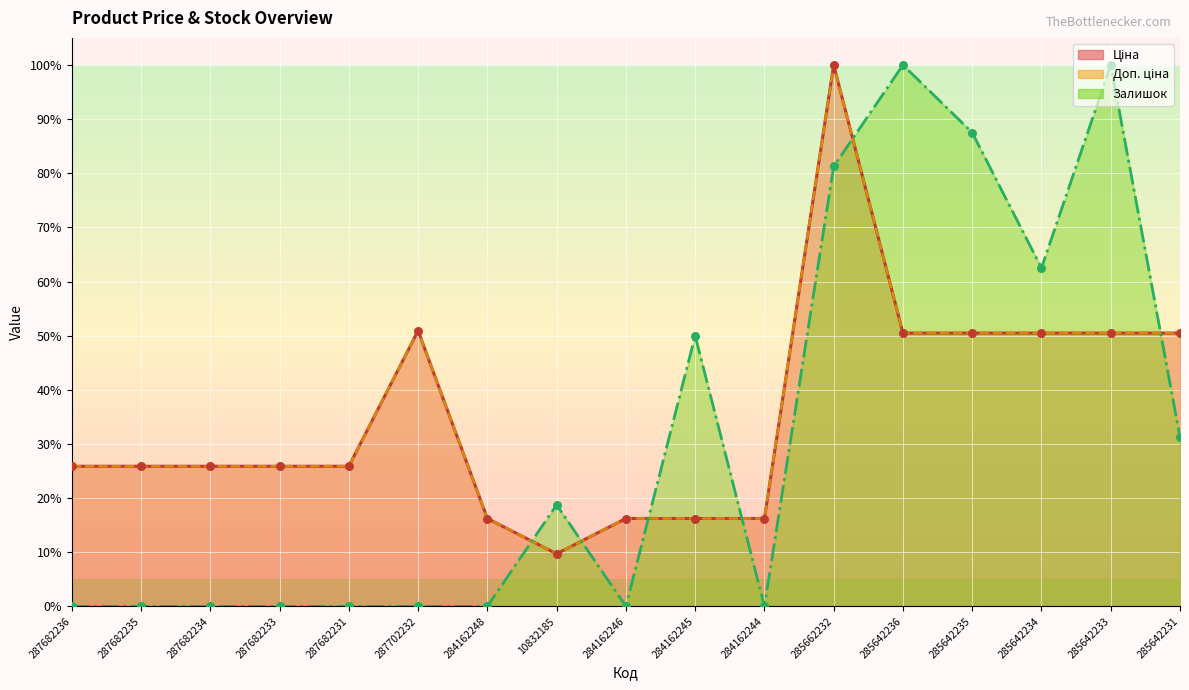

At how many categories does at least one series exceed 87?

4